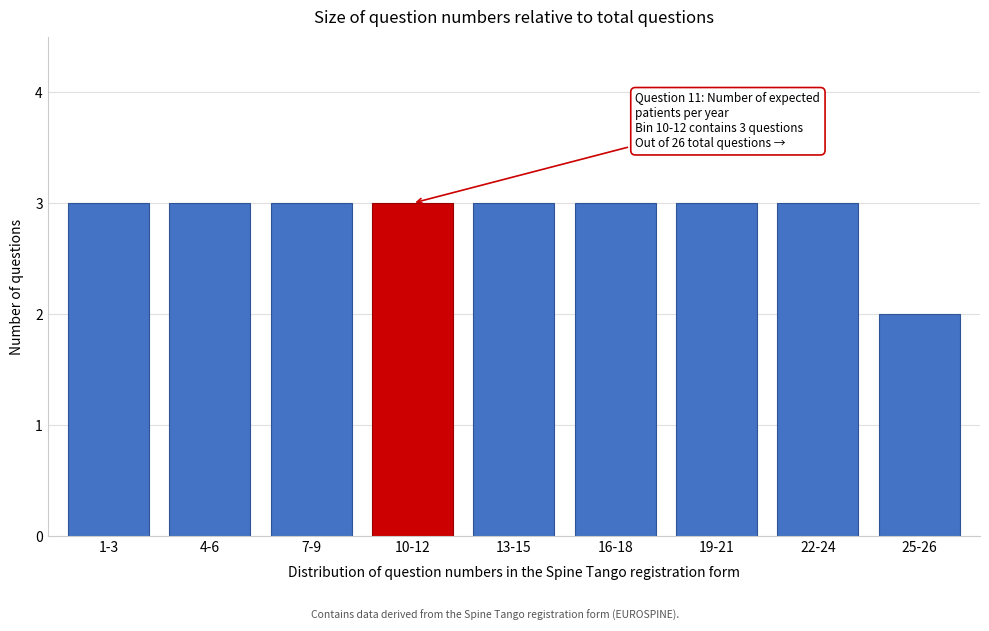

Reading left to right, extract all data points from this chart.

1-3=3	4-6=3	7-9=3	10-12=3	13-15=3	16-18=3	19-21=3	22-24=3	25-26=2